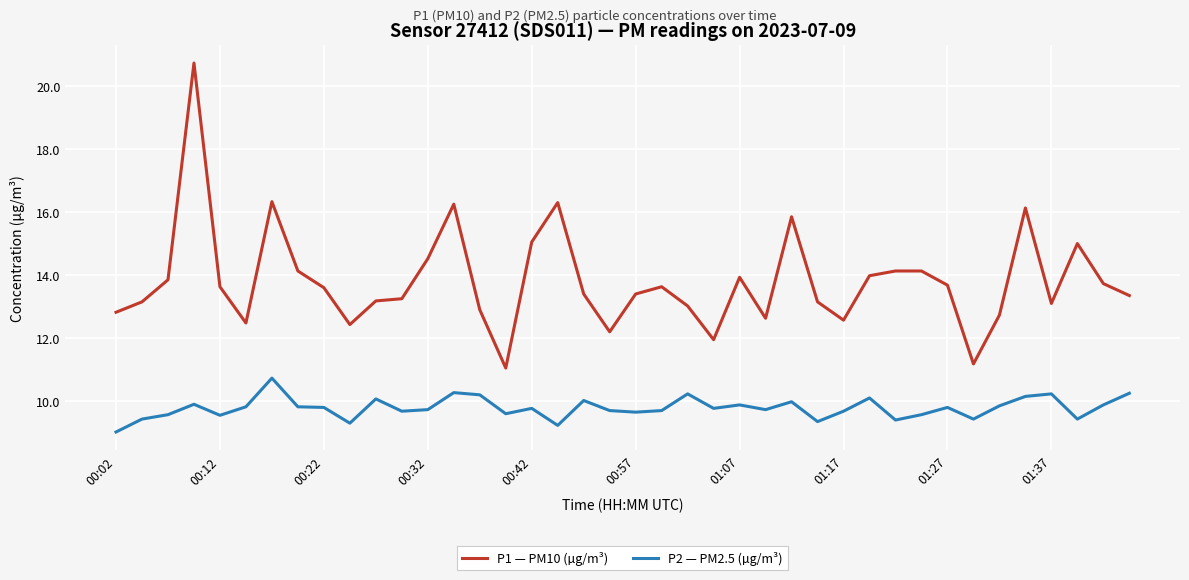

What is the smallest value displayed?

9.0